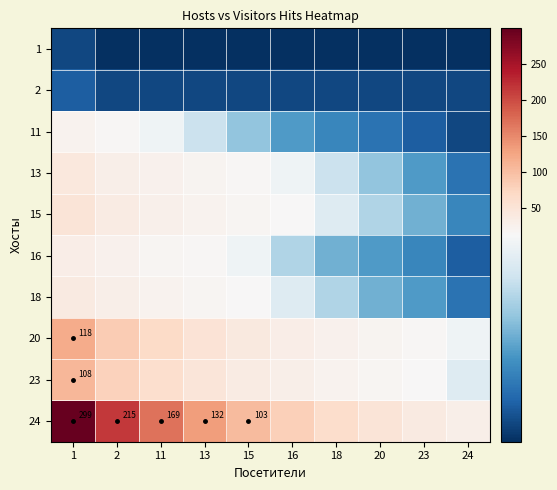

Between 18 and 20, which is larger?

18